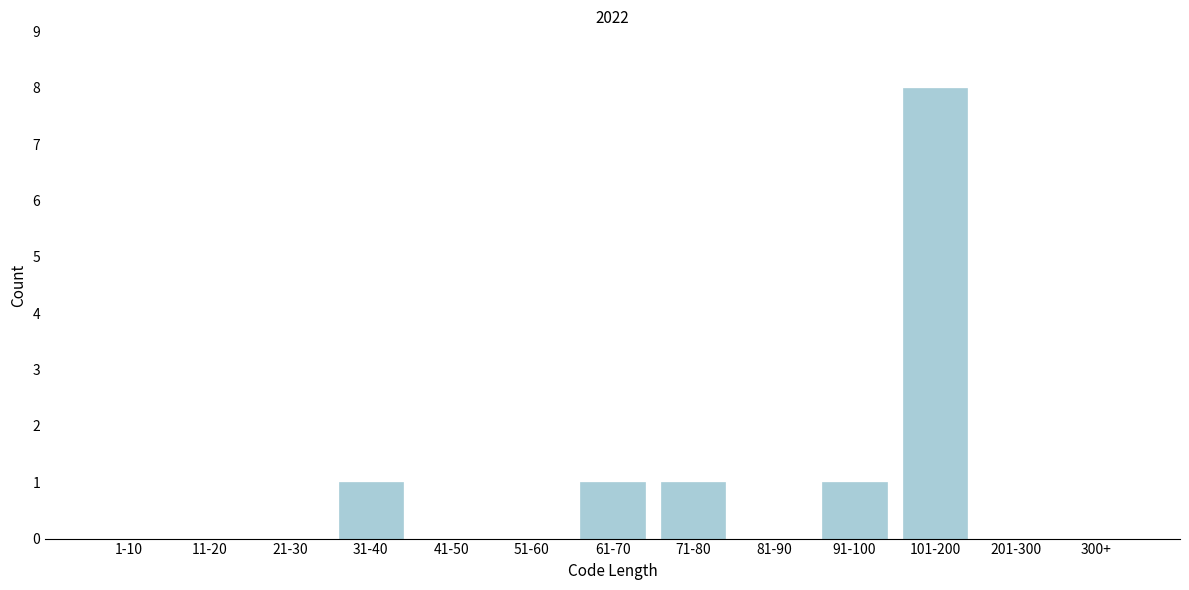

Reading left to right, transcribe all the data shown in this chart.

1-10=0	11-20=0	21-30=0	31-40=1	41-50=0	51-60=0	61-70=1	71-80=1	81-90=0	91-100=1	101-200=8	201-300=0	300+=0